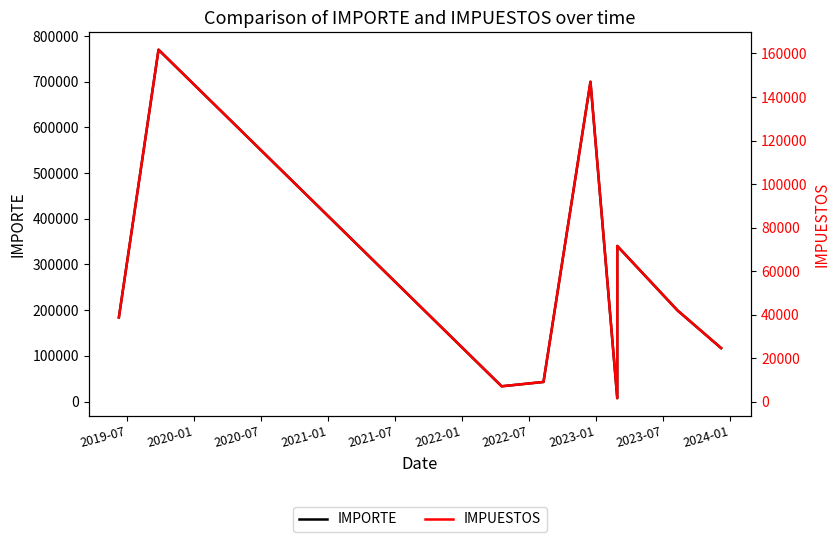

Where is the first local maximum for IMPUESTOS?

2020-01